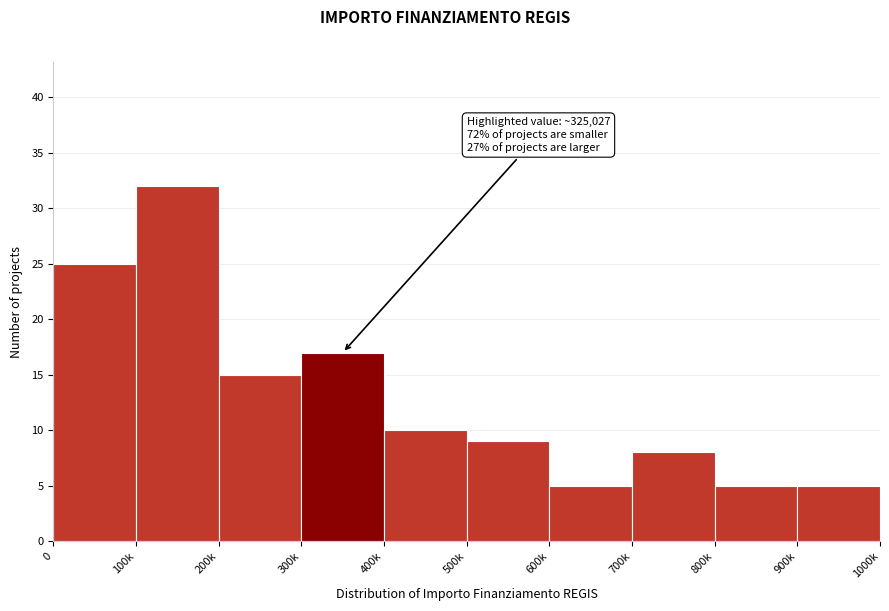

Reading left to right, what are all the values shown in this chart?

25	32	15	17	10	9	5	8	5	5